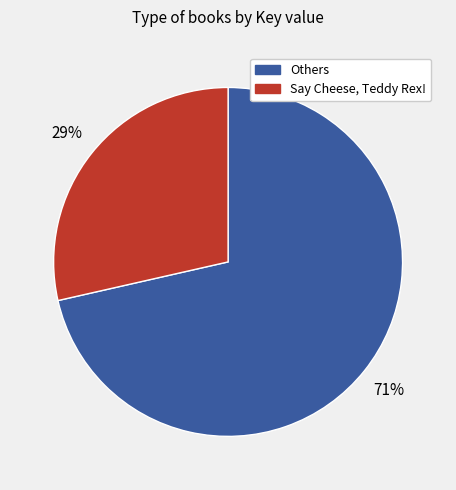

To the nearest percent, what is the average slice percentage?

50%